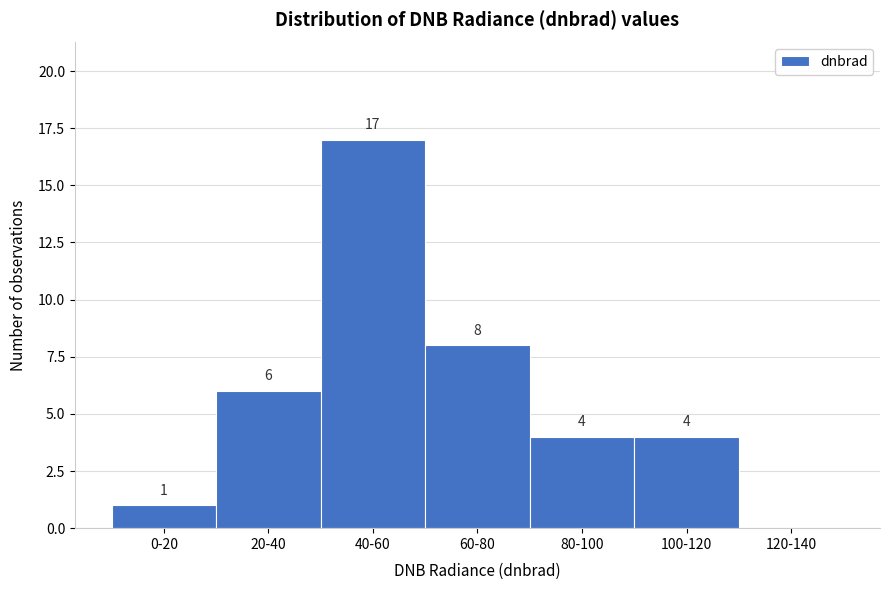

Reading left to right, extract all data points from this chart.

0-20=1	20-40=6	40-60=17	60-80=8	80-100=4	100-120=4	120-140=0